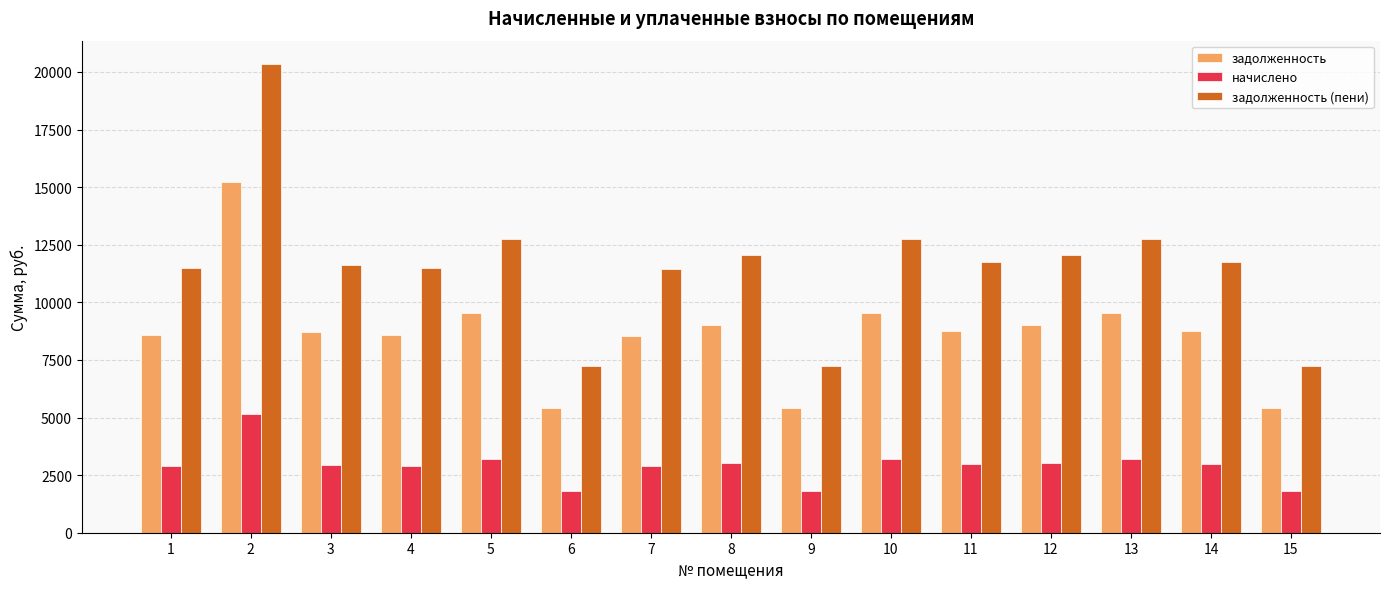

What is the smallest value displayed?

1827.4